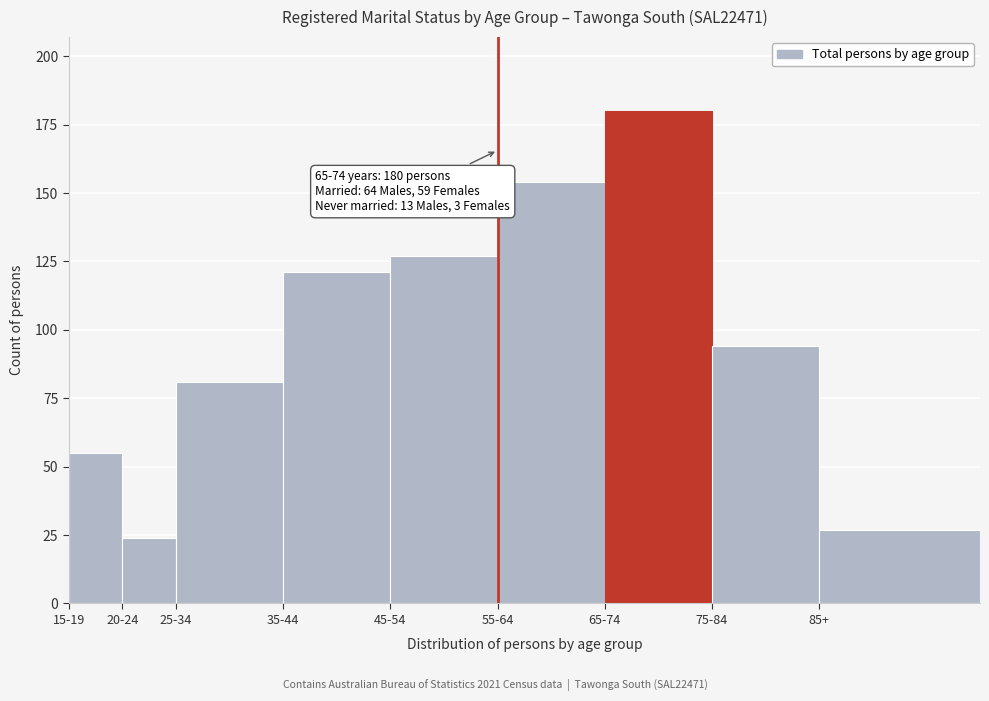

Reading left to right, what are all the values shown in this chart?

55	24	81	121	127	154	180	94	27